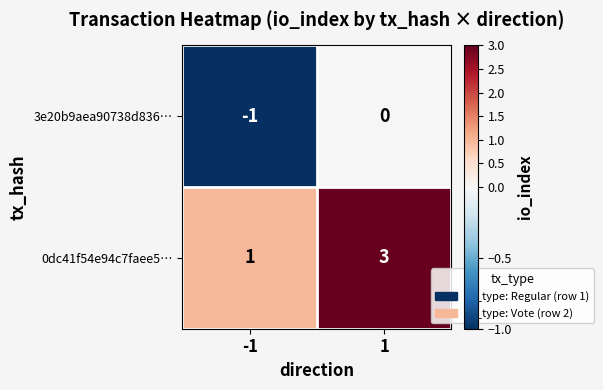

What is the maximum value for 0dc41f54e94c7faee5…?

3